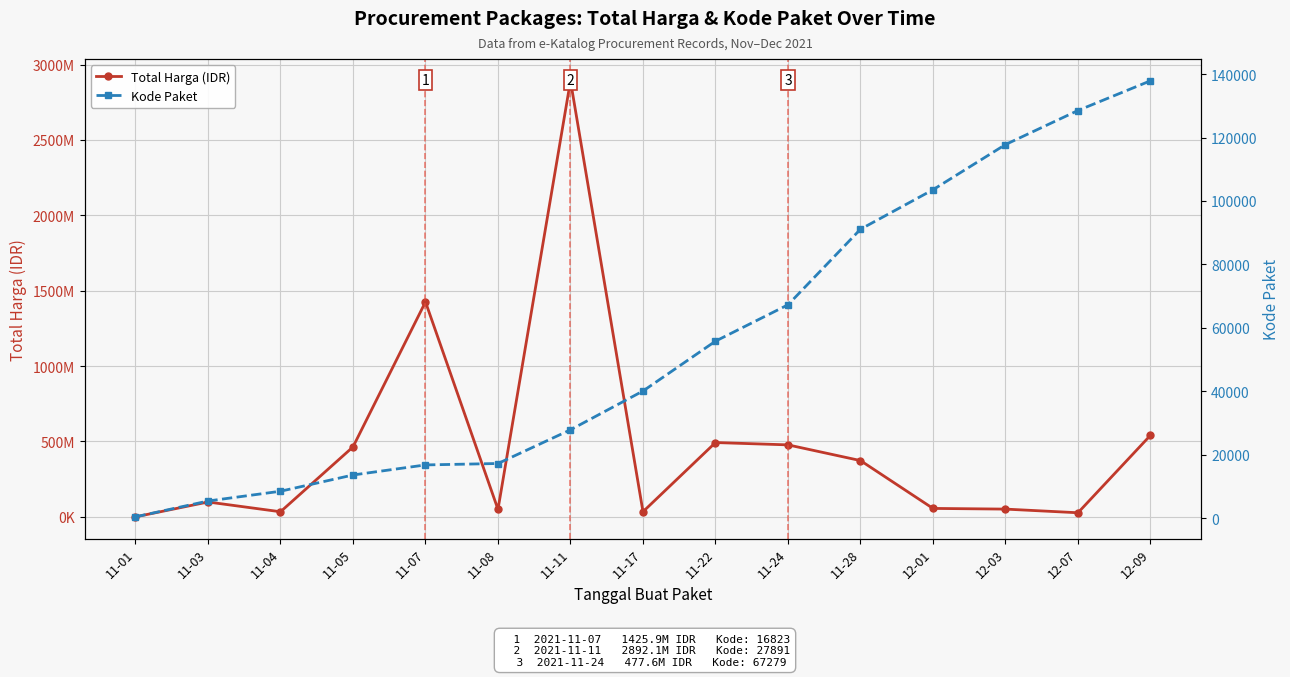

True or false: Kode Paket and Total Harga (IDR) intersect in this chart.

False